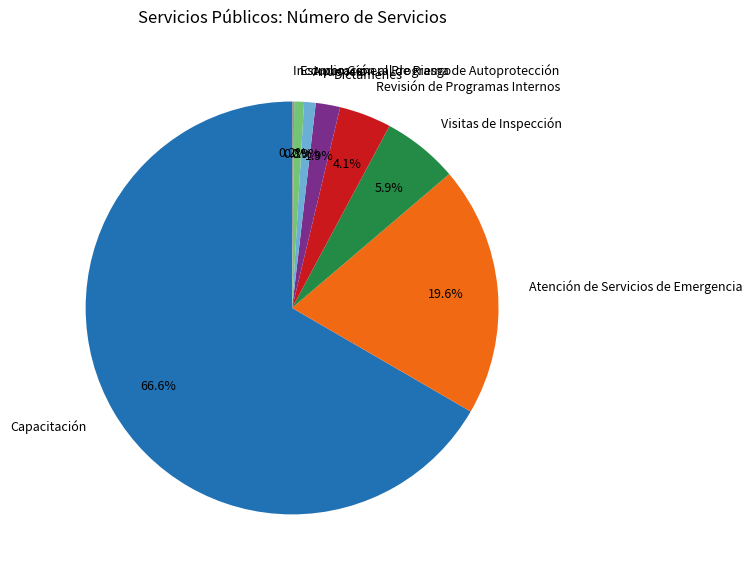

What is the ratio of the value at Anuencia to the value at Dictámenes?

0.5